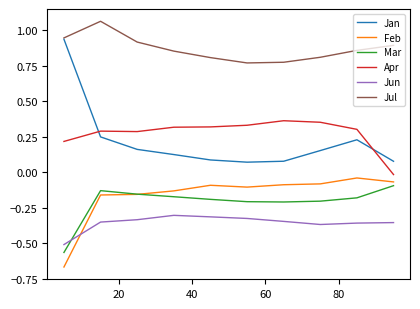

What is the minimum value for Jun?

-0.5